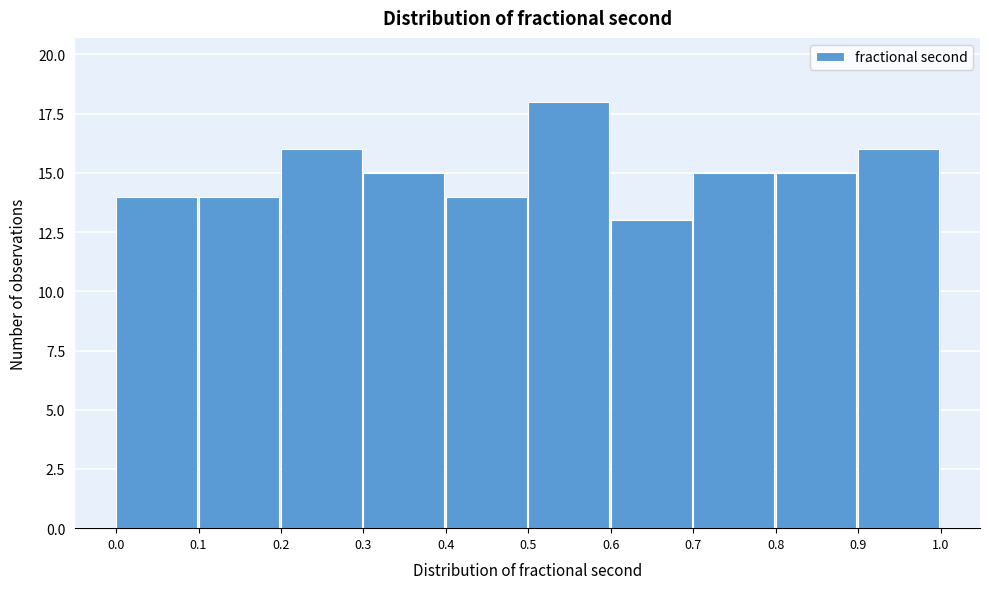

Reading left to right, transcribe this chart: for each bar, give the range it covers on the x-axis and its height. The values are not printed on the chart, so give them approximately, as read against the axis.

0.0 to 0.1: 14
0.1 to 0.2: 14
0.2 to 0.3: 16
0.3 to 0.4: 15
0.4 to 0.5: 14
0.5 to 0.6: 18
0.6 to 0.7: 13
0.7 to 0.8: 15
0.8 to 0.9: 15
0.9 to 1.0: 16